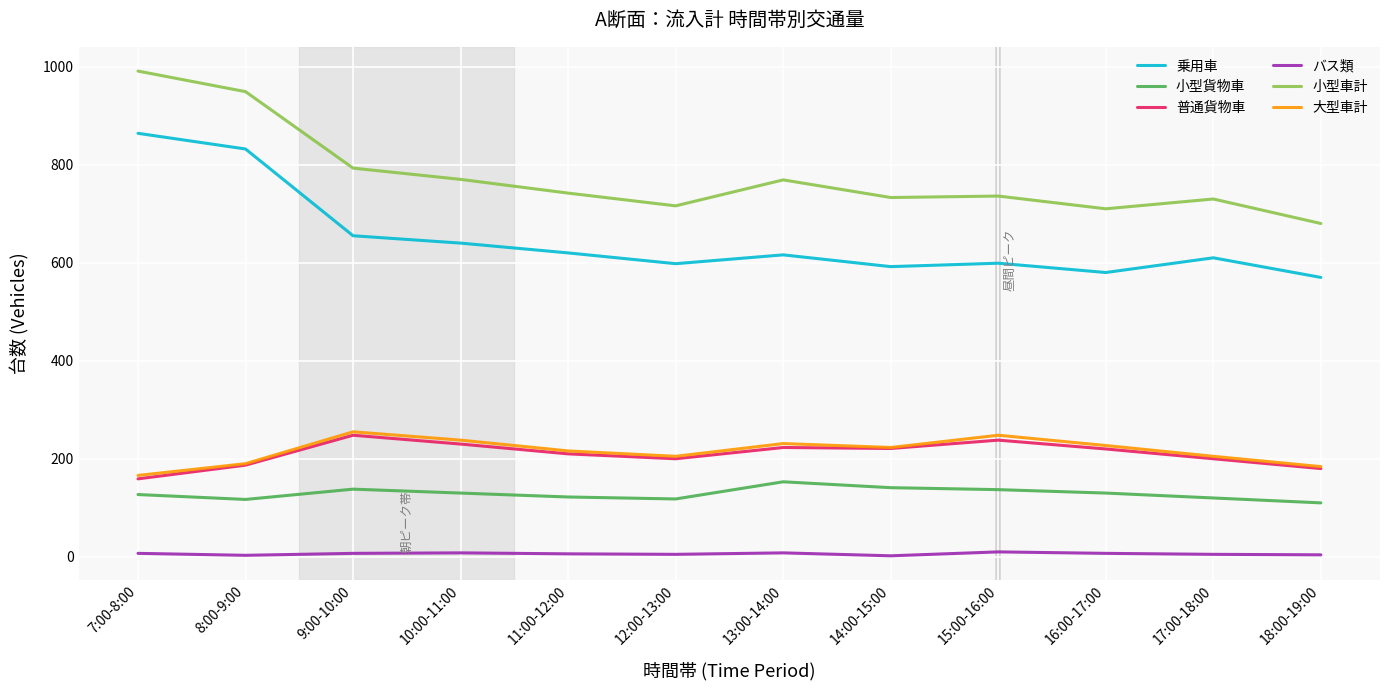

Is the value of 大型車計 at 8:00-9:00 greater than the value of バス類 at 10:00-11:00?

Yes